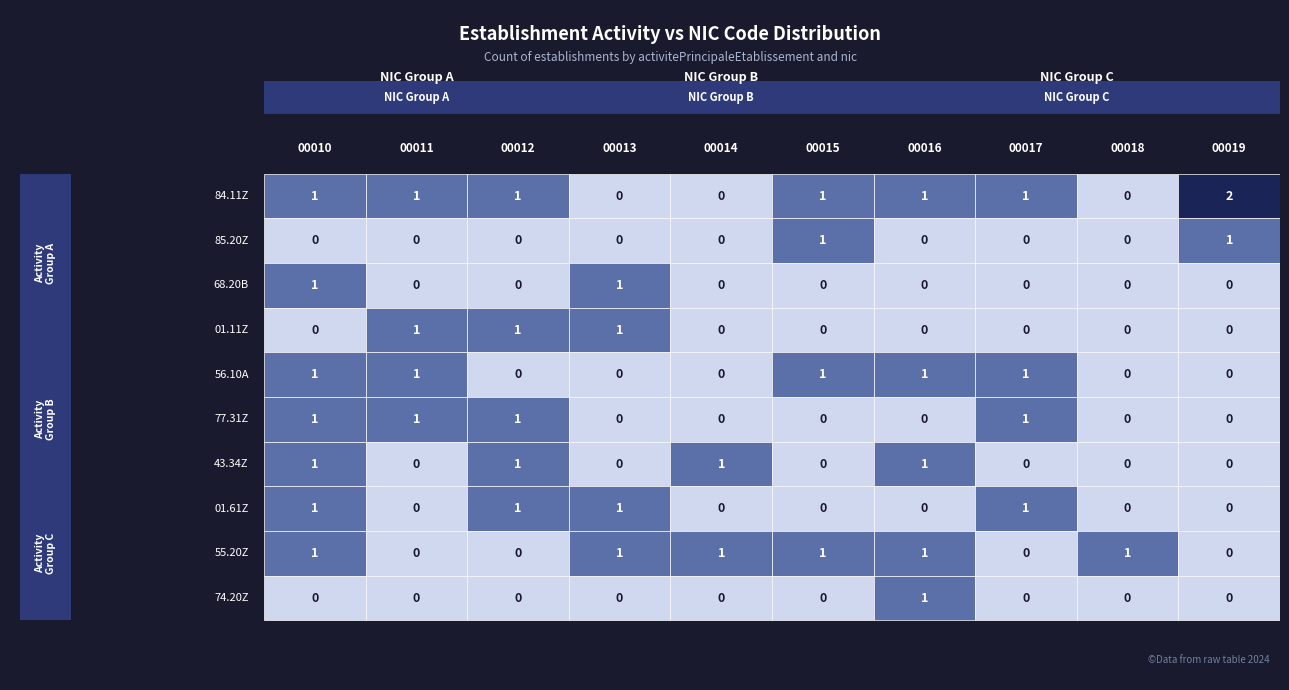

Reading right to left, extract all data points from this chart.

00010: 0	1	1	1	1	1	0	1	0	1
00011: 0	0	0	0	1	1	1	0	0	1
00012: 0	0	1	1	1	0	1	0	0	1
00013: 0	1	1	0	0	0	1	1	0	0
00014: 0	1	0	1	0	0	0	0	0	0
00015: 0	1	0	0	0	1	0	0	1	1
00016: 1	1	0	1	0	1	0	0	0	1
00017: 0	0	1	0	1	1	0	0	0	1
00018: 0	1	0	0	0	0	0	0	0	0
00019: 0	0	0	0	0	0	0	0	1	2